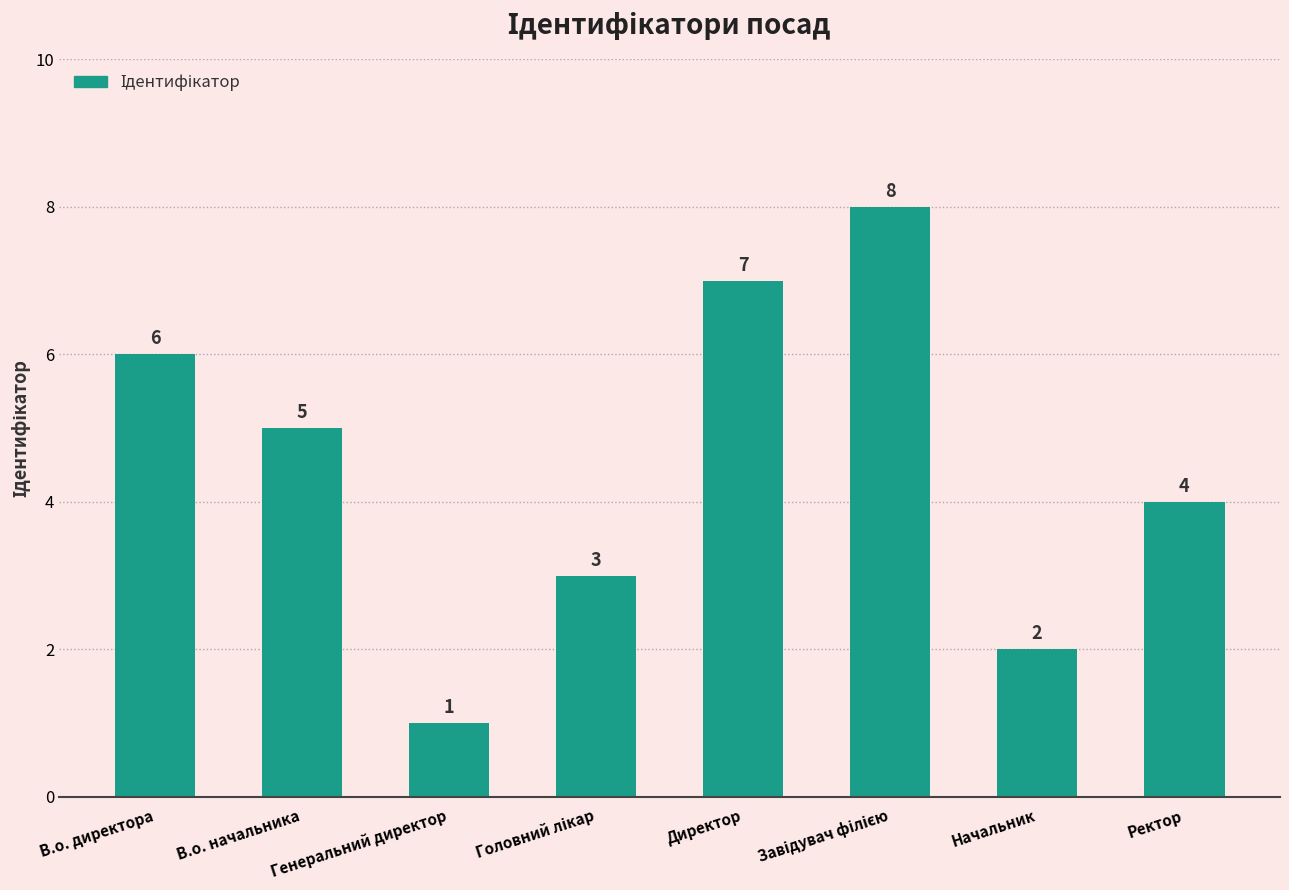

What is the change in value from Директор to Начальник?

-5